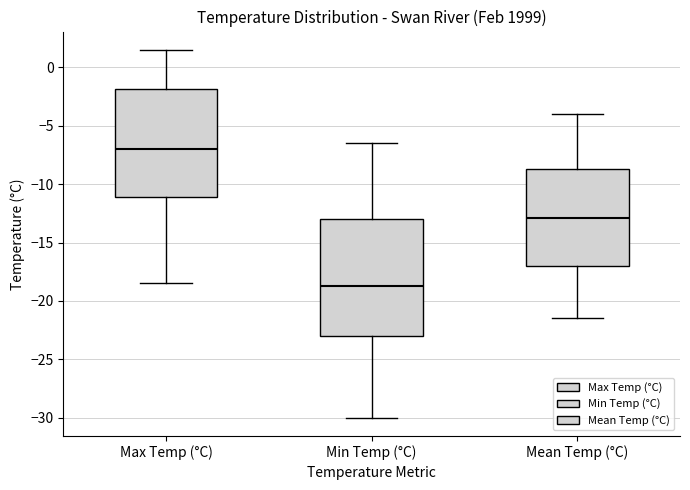

Reading left to right, transcribe this box plot: for each box, give where its median line is, the range the box spans, and where its two whiskers end, as read against the y-axis. The values are not printed on the chart, so give them approximately, as read against the axis.

Max Temp (°C): median -7.0, box -11.0 to -2.0, whiskers -18.5 to 1.5
Min Temp (°C): median -18.5, box -23.0 to -13.0, whiskers -30.0 to -6.5
Mean Temp (°C): median -13.0, box -17.0 to -8.5, whiskers -21.5 to -4.0